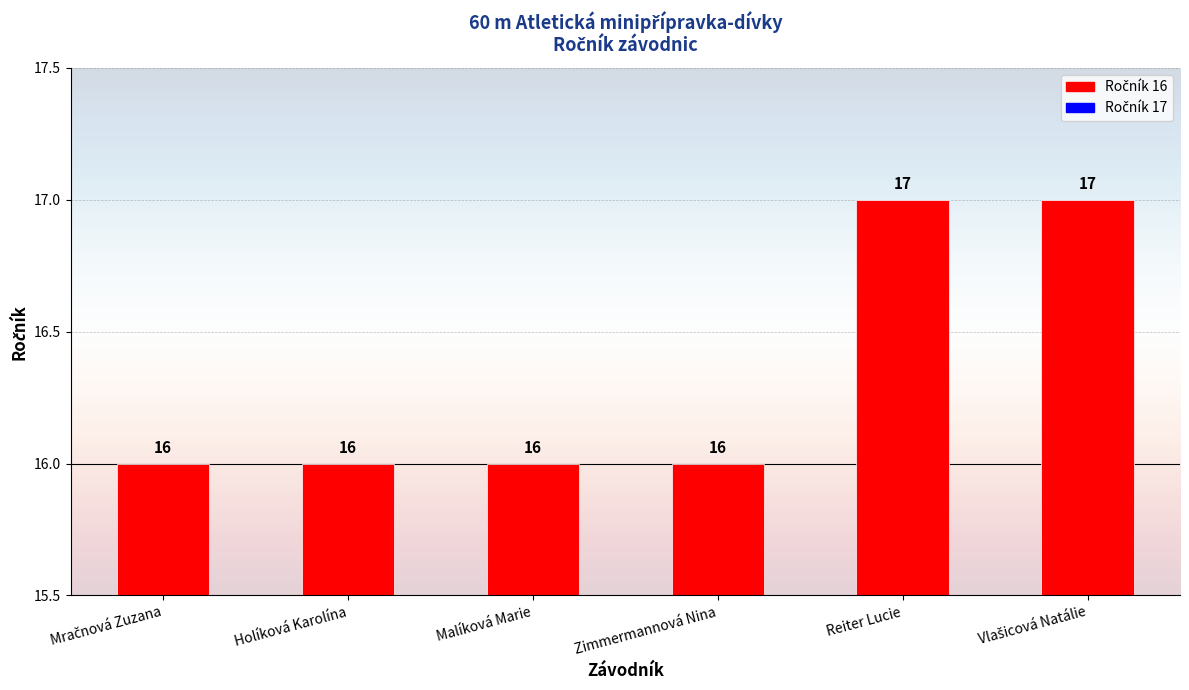

Reading left to right, list all the values displayed in this chart.

16	16	16	16	17	17